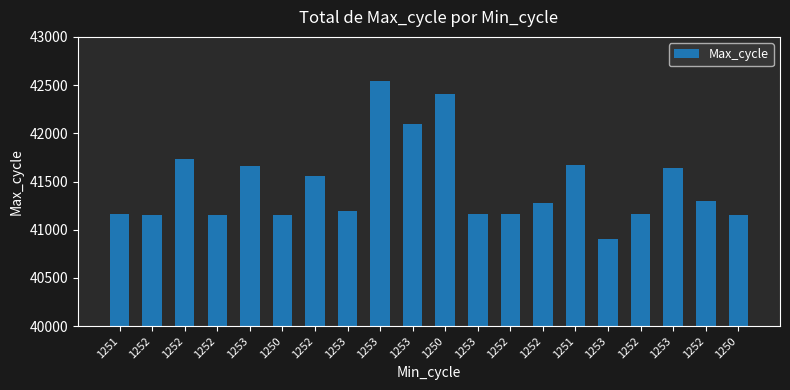

Count the number of data series in this chart.

1